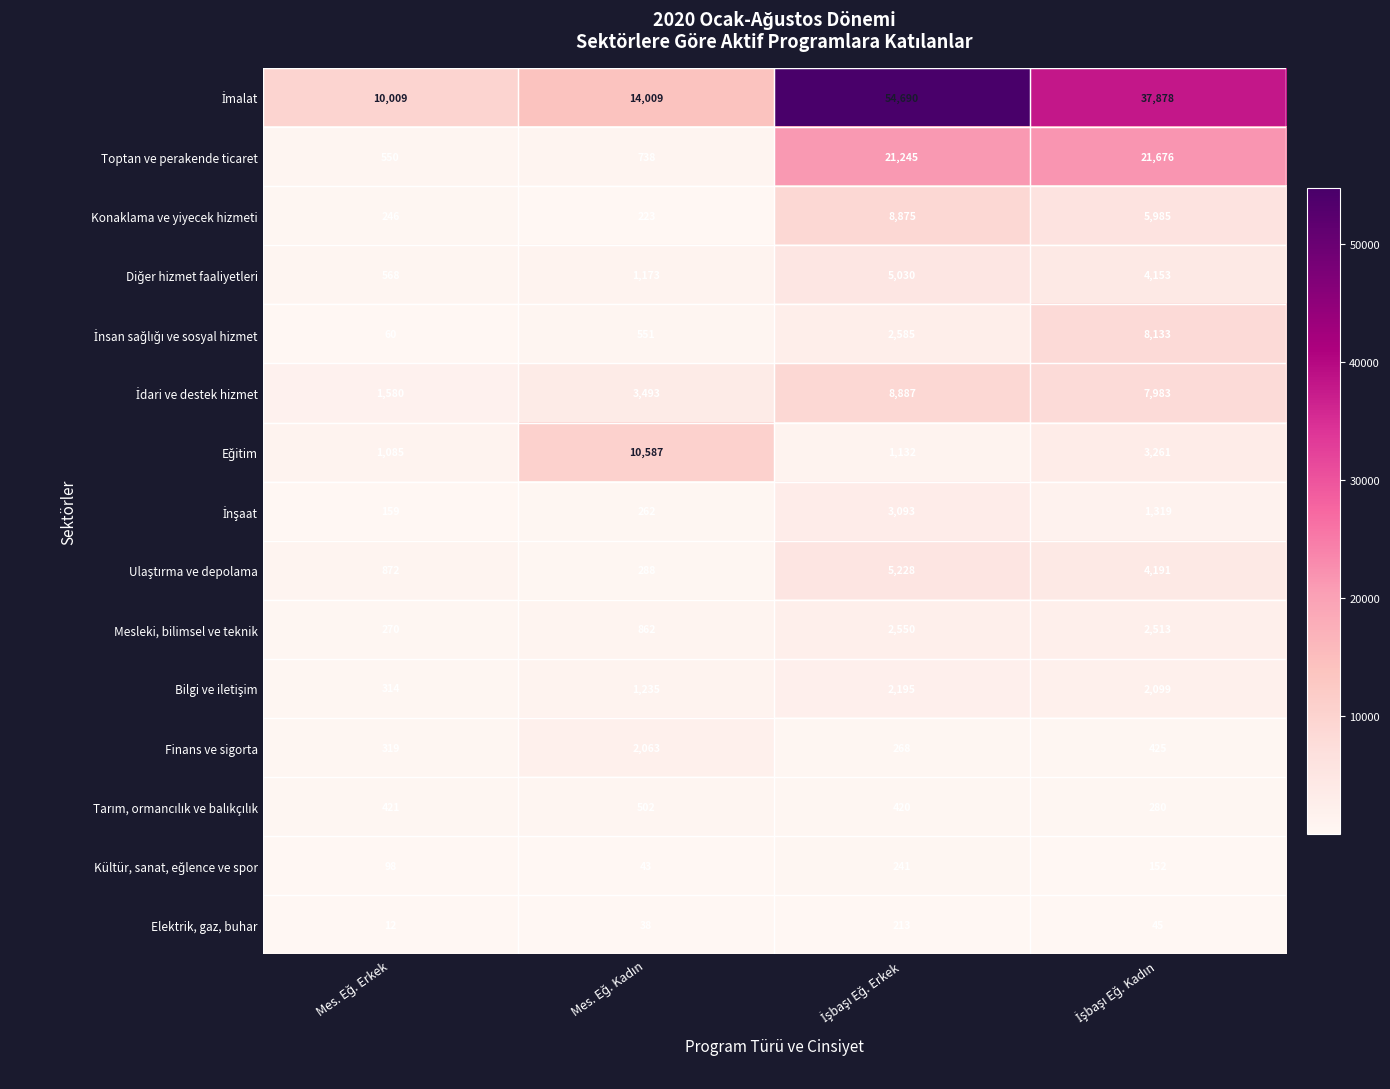

What is the lowest value of the Finans ve sigorta series?

268